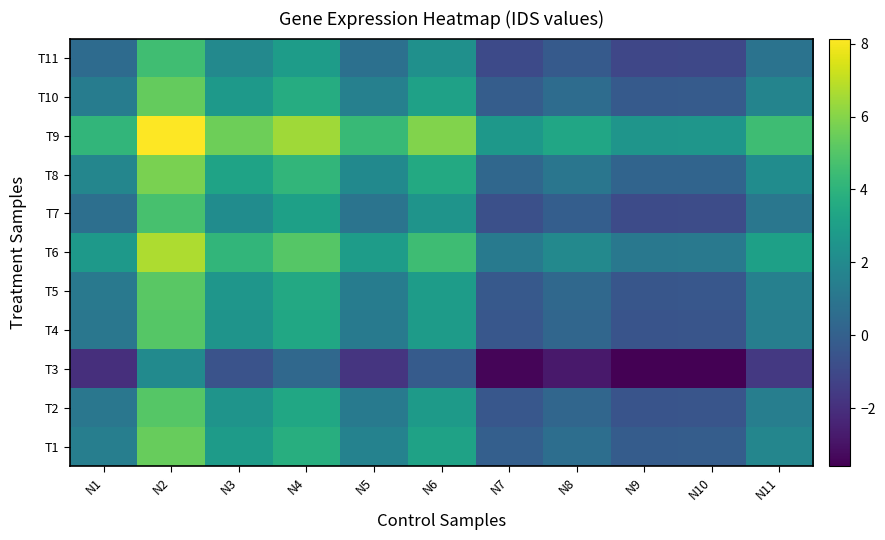

Reading left to right, extract all data points from this chart.

T1: N1=1.4	N2=5.4	N3=2.8	N4=3.8	N5=1.6	N6=3.2	N7=-0.0	N8=0.6	N9=-0.2	N10=-0.1	N11=1.8
T2: N1=1.1	N2=5.1	N3=2.5	N4=3.4	N5=1.3	N6=2.8	N7=-0.4	N8=0.3	N9=-0.5	N10=-0.5	N11=1.4
T3: N1=-2.0	N2=2.0	N3=-0.6	N4=0.4	N5=-1.8	N6=-0.2	N7=-3.4	N8=-2.8	N9=-3.6	N10=-3.6	N11=-1.6
T4: N1=1.1	N2=5.1	N3=2.5	N4=3.4	N5=1.3	N6=2.8	N7=-0.4	N8=0.3	N9=-0.5	N10=-0.5	N11=1.4
T5: N1=1.1	N2=5.2	N3=2.6	N4=3.5	N5=1.4	N6=2.9	N7=-0.3	N8=0.4	N9=-0.5	N10=-0.4	N11=1.5
T6: N1=2.7	N2=6.7	N3=4.1	N4=5.1	N5=2.9	N6=4.5	N7=1.2	N8=1.9	N9=1.1	N10=1.1	N11=3.1
T7: N1=0.7	N2=4.7	N3=2.1	N4=3.1	N5=0.9	N6=2.5	N7=-0.7	N8=-0.1	N9=-0.9	N10=-0.9	N11=1.1
T8: N1=1.8	N2=5.8	N3=3.2	N4=4.1	N5=2.0	N6=3.6	N7=0.3	N8=1.0	N9=0.2	N10=0.2	N11=2.1
T9: N1=4.1	N2=8.1	N3=5.5	N4=6.5	N5=4.3	N6=5.9	N7=2.7	N8=3.3	N9=2.5	N10=2.6	N11=4.5
T10: N1=1.3	N2=5.3	N3=2.8	N4=3.7	N5=1.5	N6=3.1	N7=-0.1	N8=0.5	N9=-0.3	N10=-0.2	N11=1.7
T11: N1=0.5	N2=4.5	N3=1.9	N4=2.9	N5=0.7	N6=2.3	N7=-0.9	N8=-0.3	N9=-1.1	N10=-1.1	N11=0.9